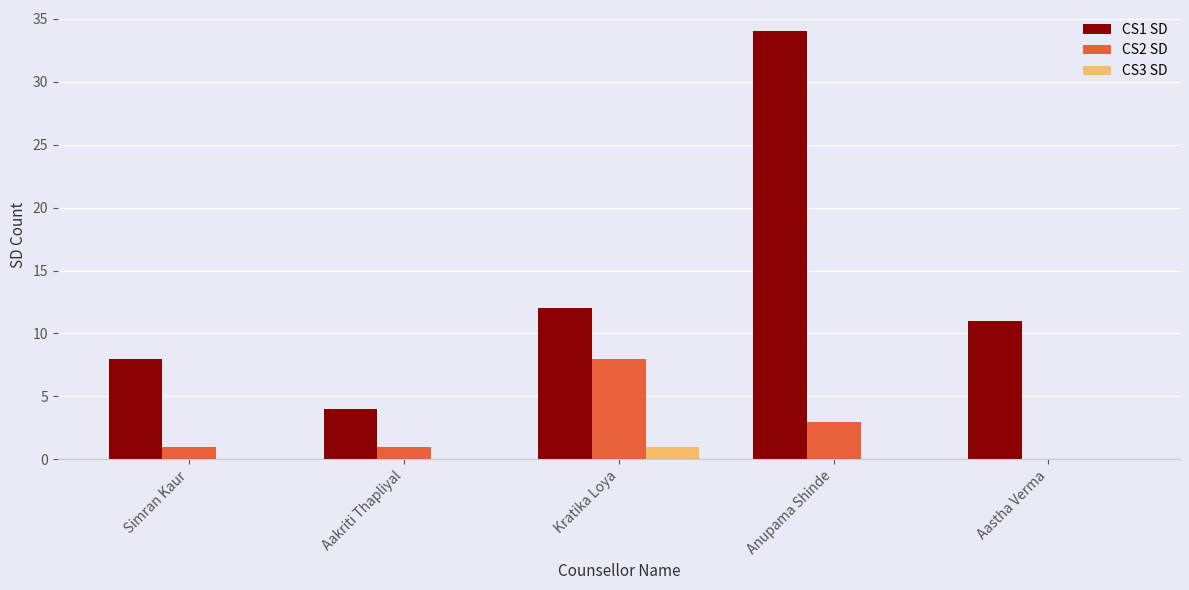

What is the sum of all CS3 SD values?

1